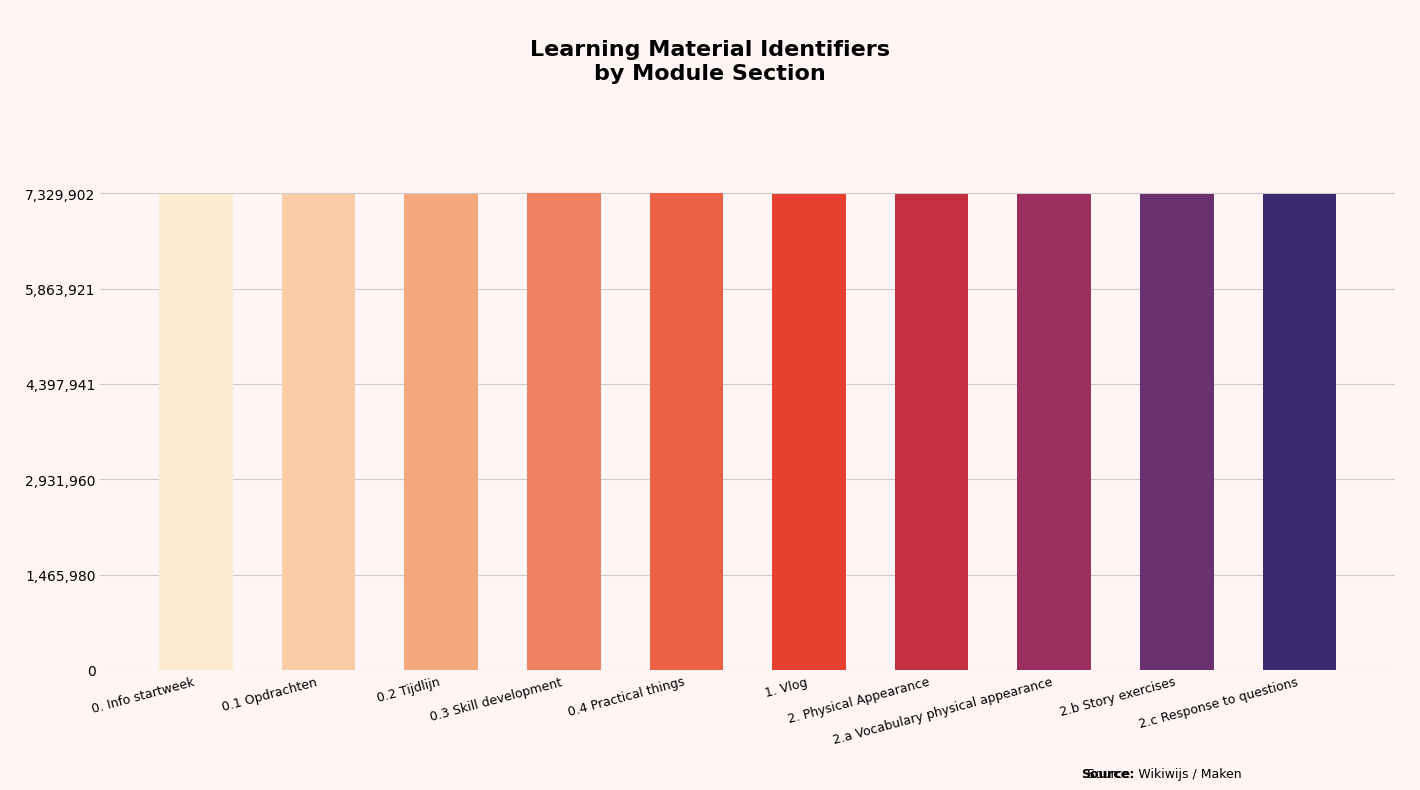

What is the value of the 1st bar from the left?

7319807